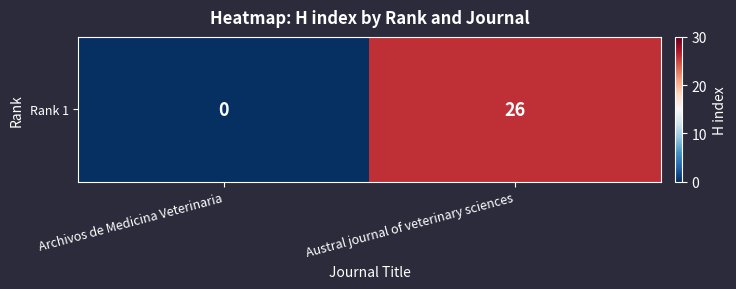

Read the value at Austral journal of veterinary sciences, to the nearest 5.

25